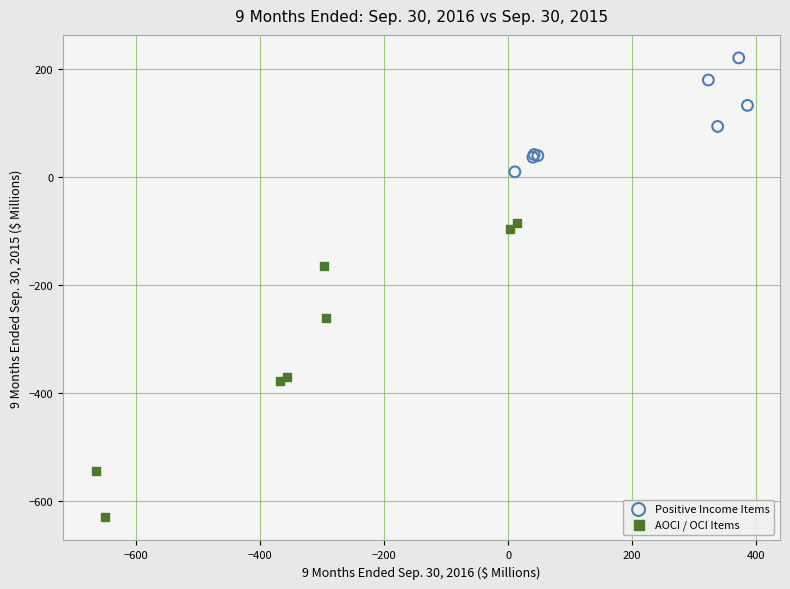

Which series reaches the minimum Y coordinate?

AOCI / OCI Items